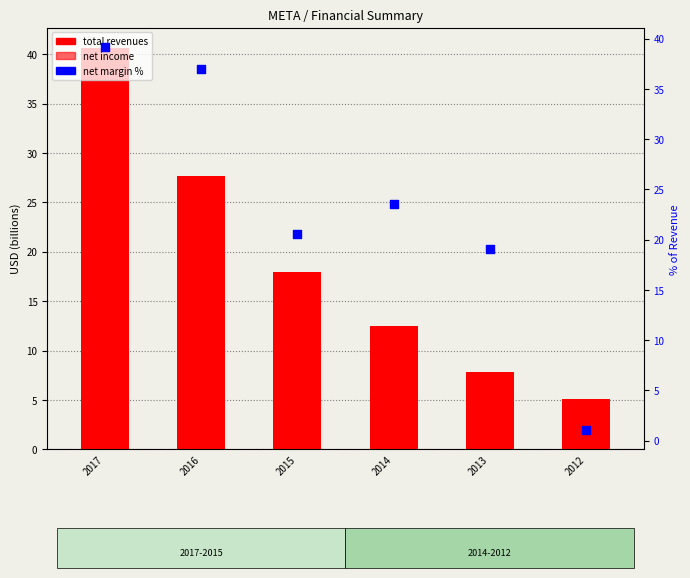

What are all the series names shown in the legend?

total revenues, net income, net margin %